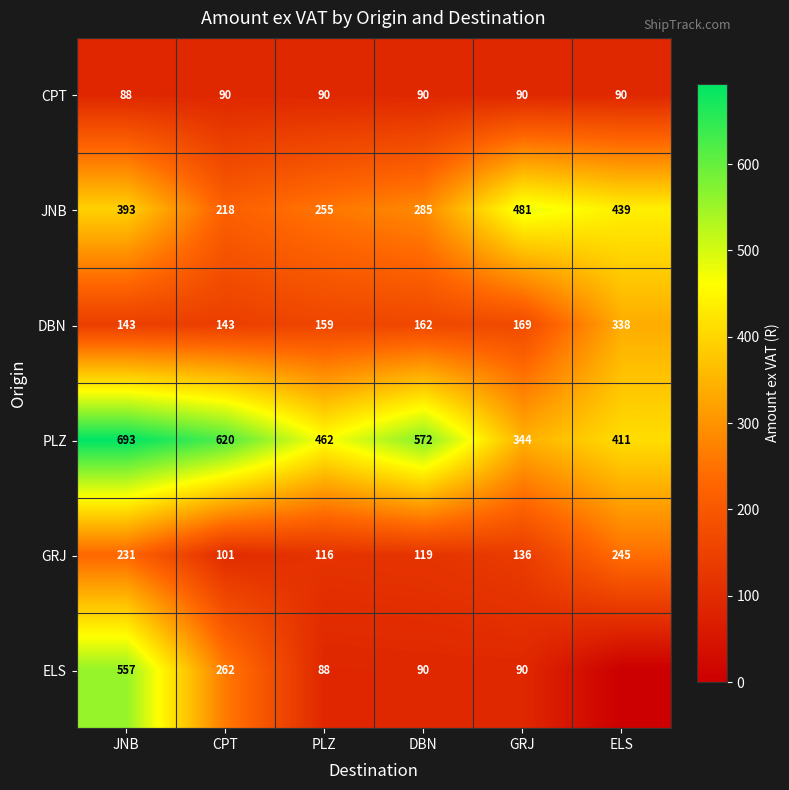

Which category has the highest value in the GRJ series?

ELS